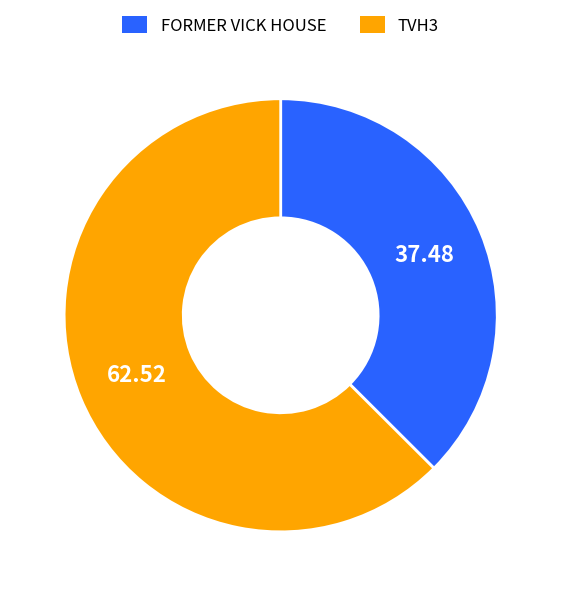

What is the ratio of the value at TVH3 to the value at FORMER VICK HOUSE?

1.7